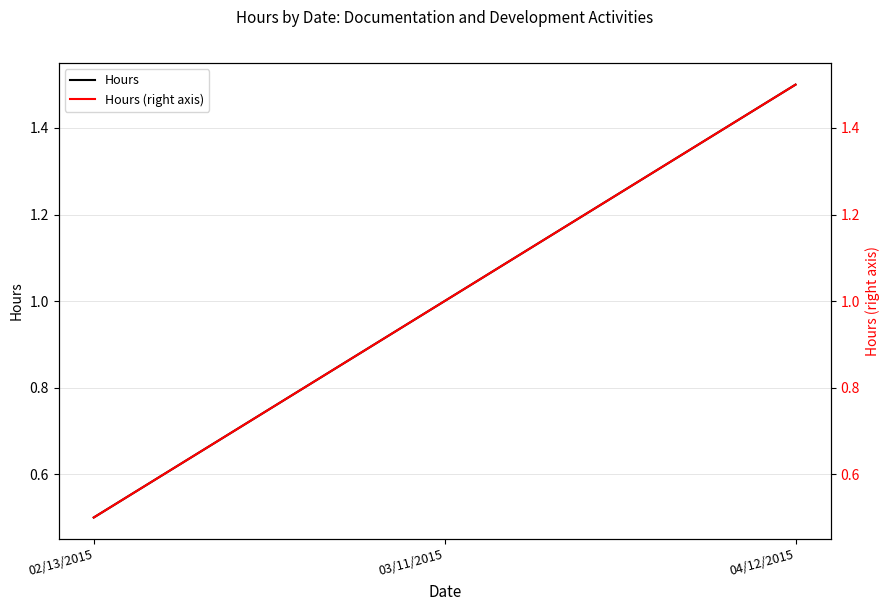

What is the difference between the second highest and minimum values in the Hours series?

0.5